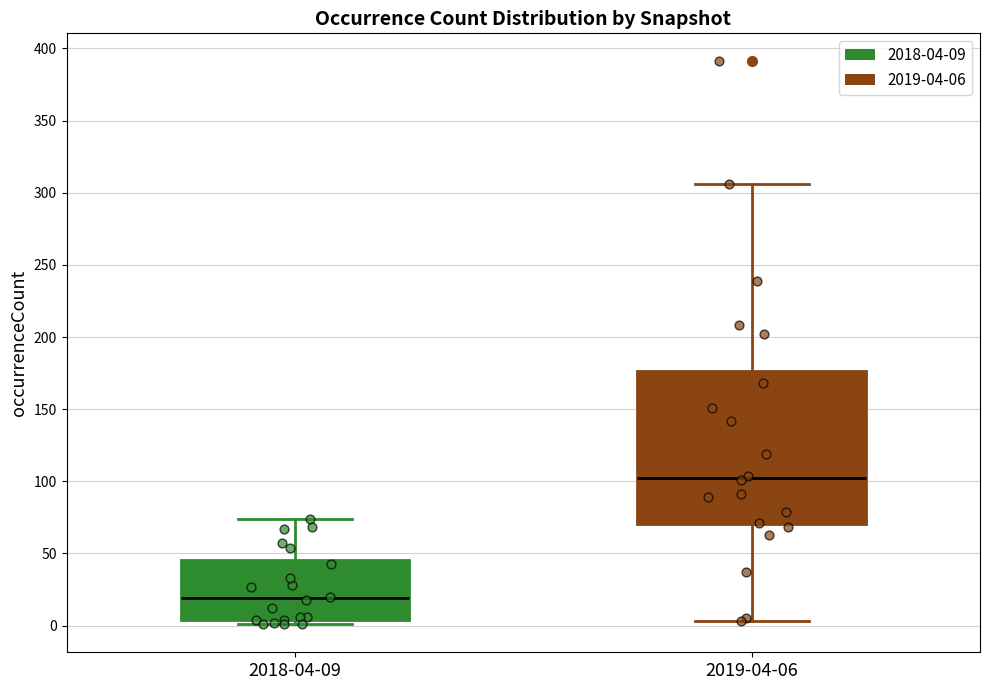

Which box's median line is the highest?

2019-04-06